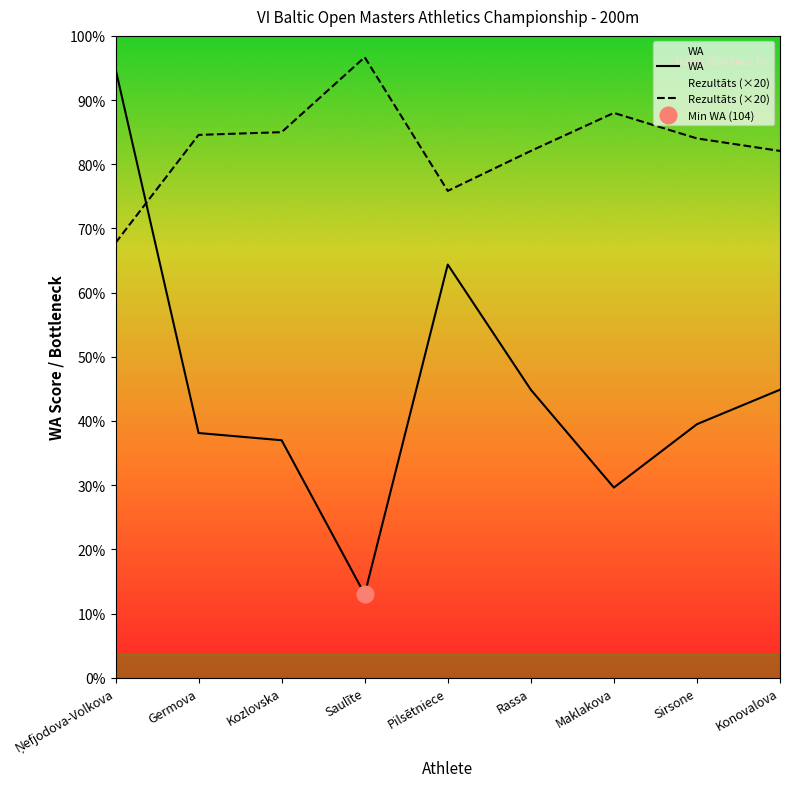

What is the difference between the second highest and minimum values in the Rezultāts (×20) series?

162.0